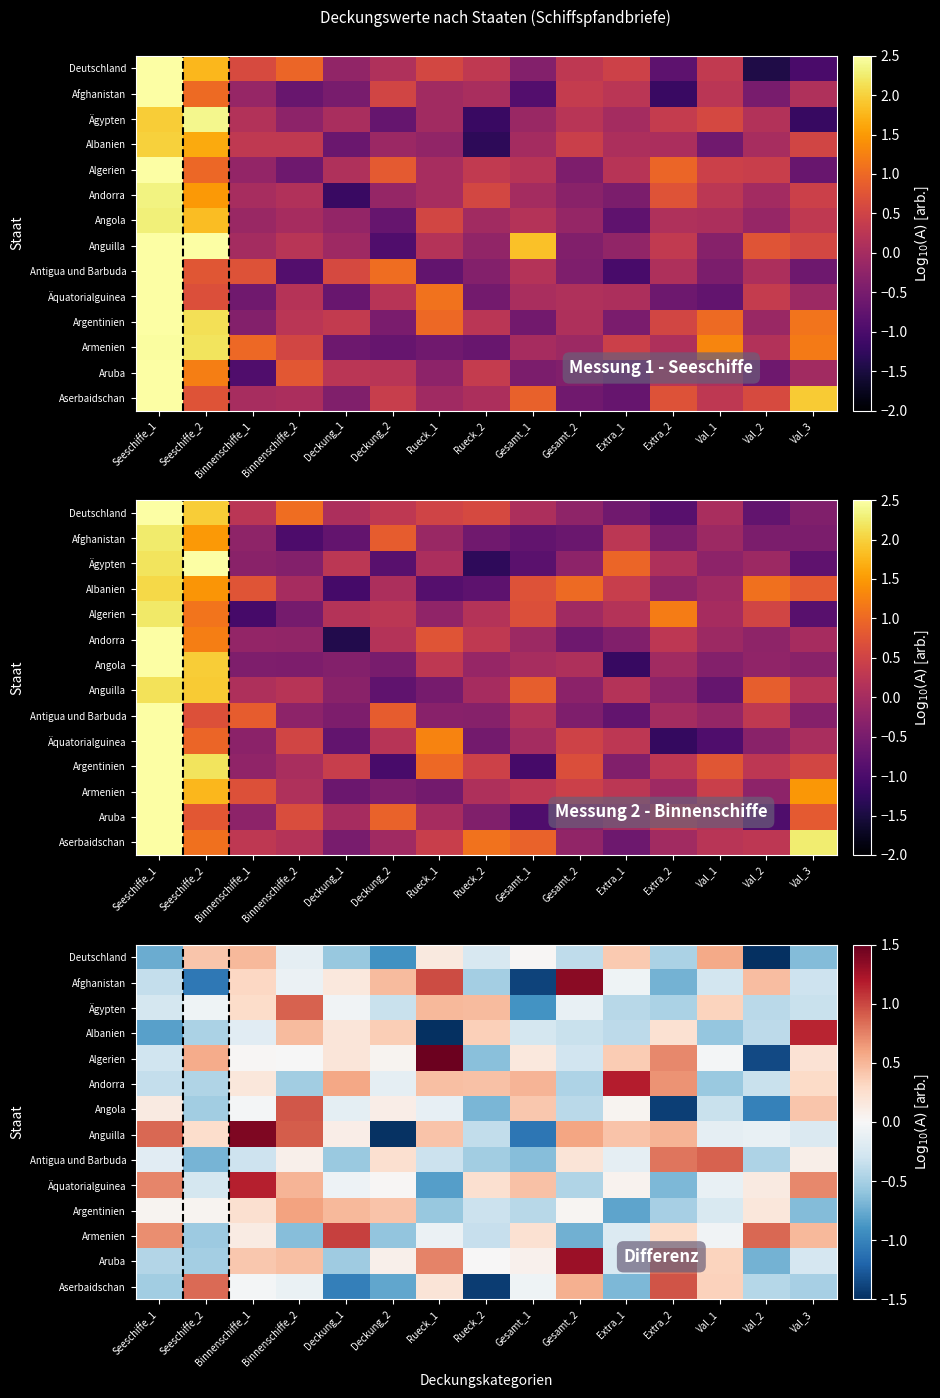

What is the spread (max minus min) of values at Val_1?

1.5